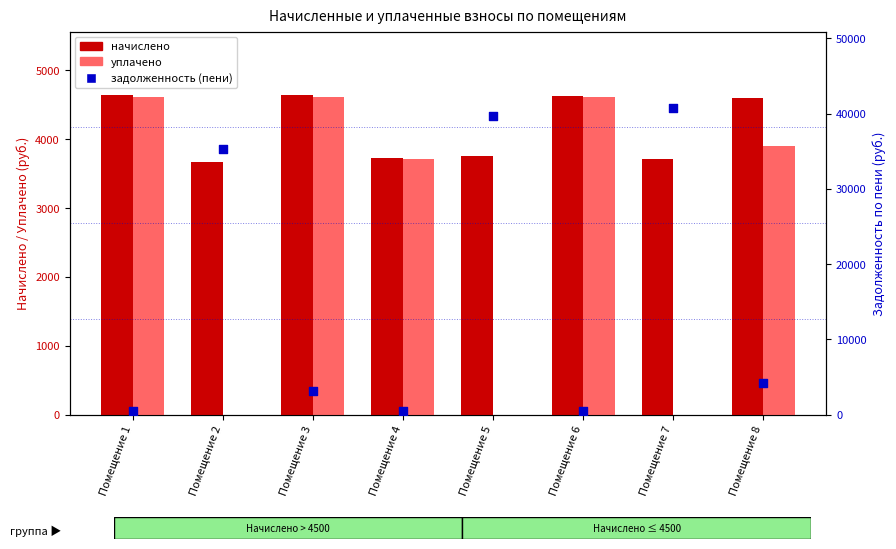

At how many categories does at least one series exceed 29708?

3